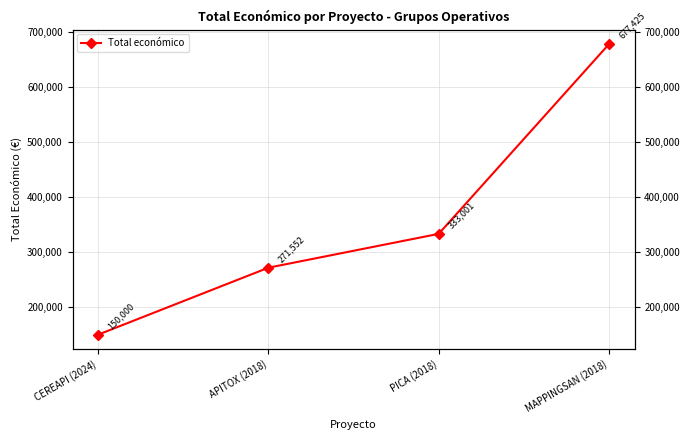

What is the difference between the maximum and minimum values?

527425